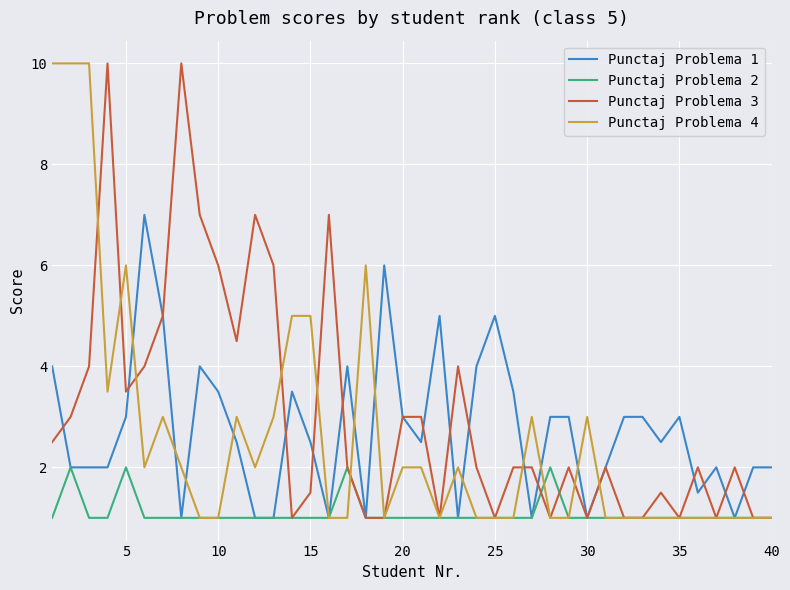

What is the greatest value displayed?

10.0